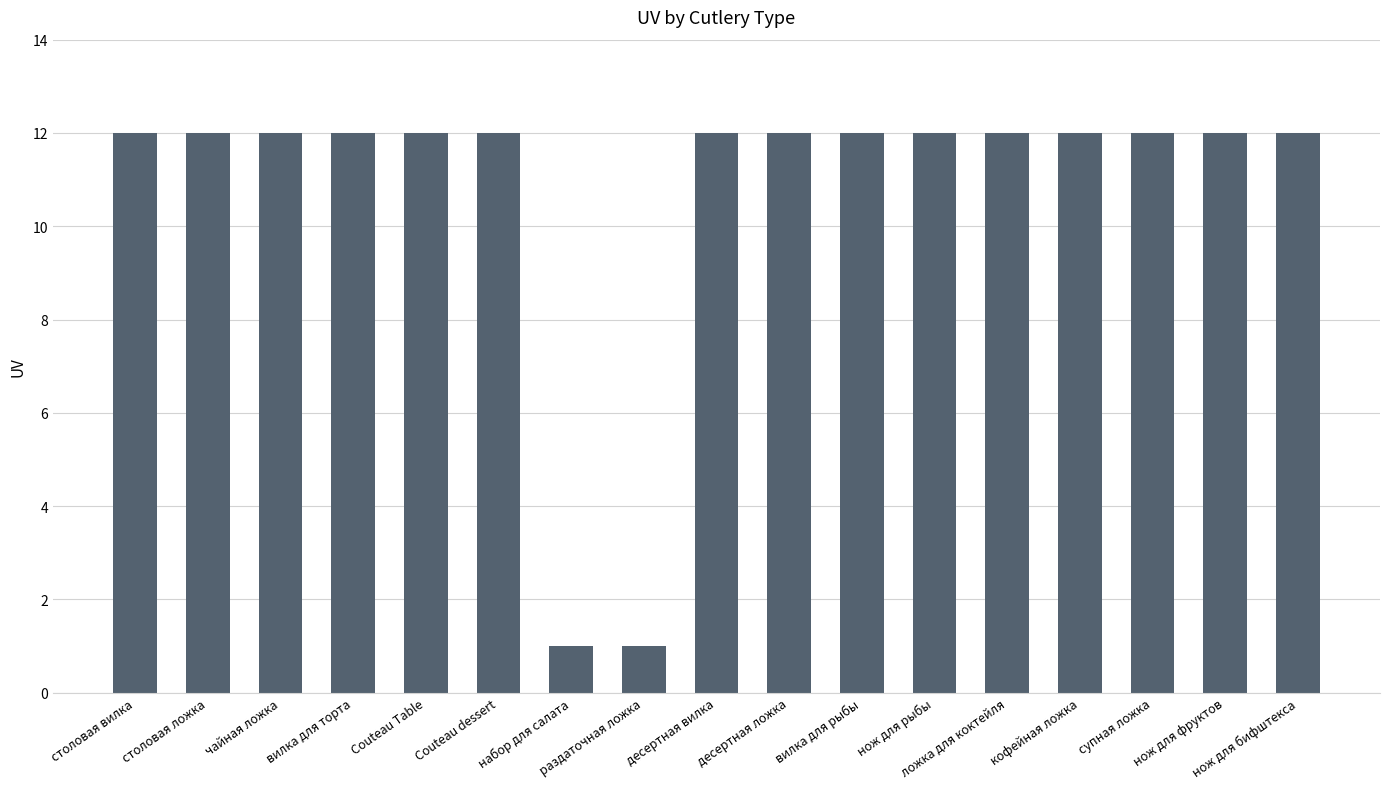

What is the maximum value shown in the chart?

12